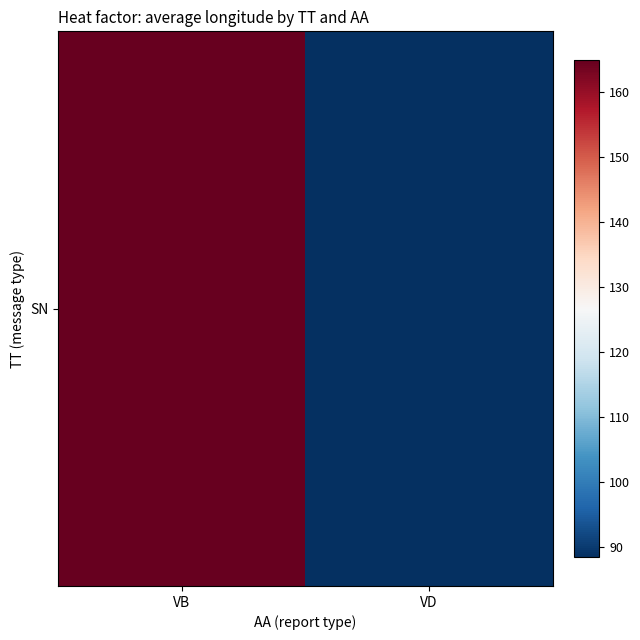

The value at VD is 88.4. True or false?

True